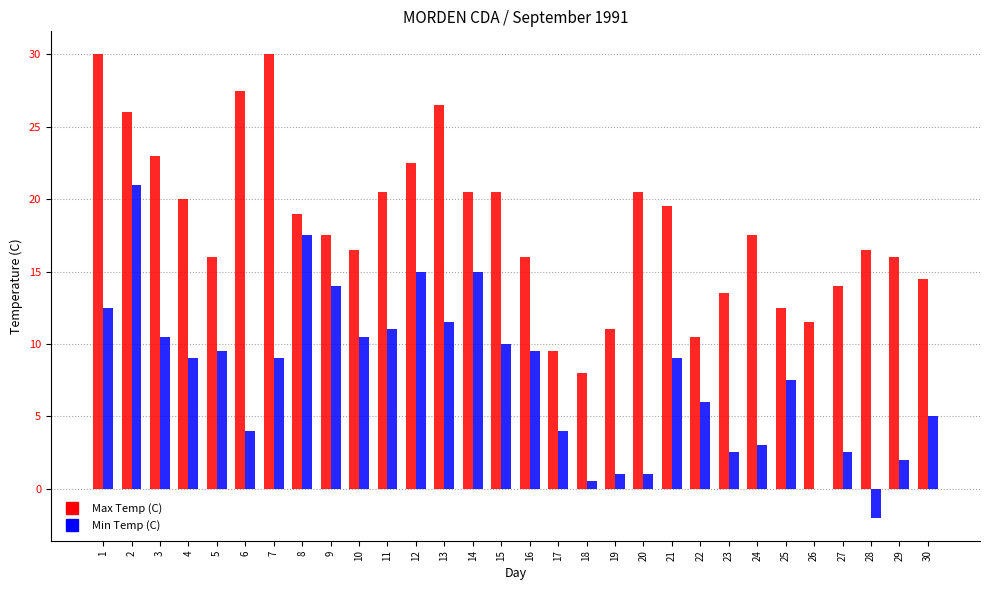

The value of Max Temp (C) at 26 is 19.1. True or false?

False